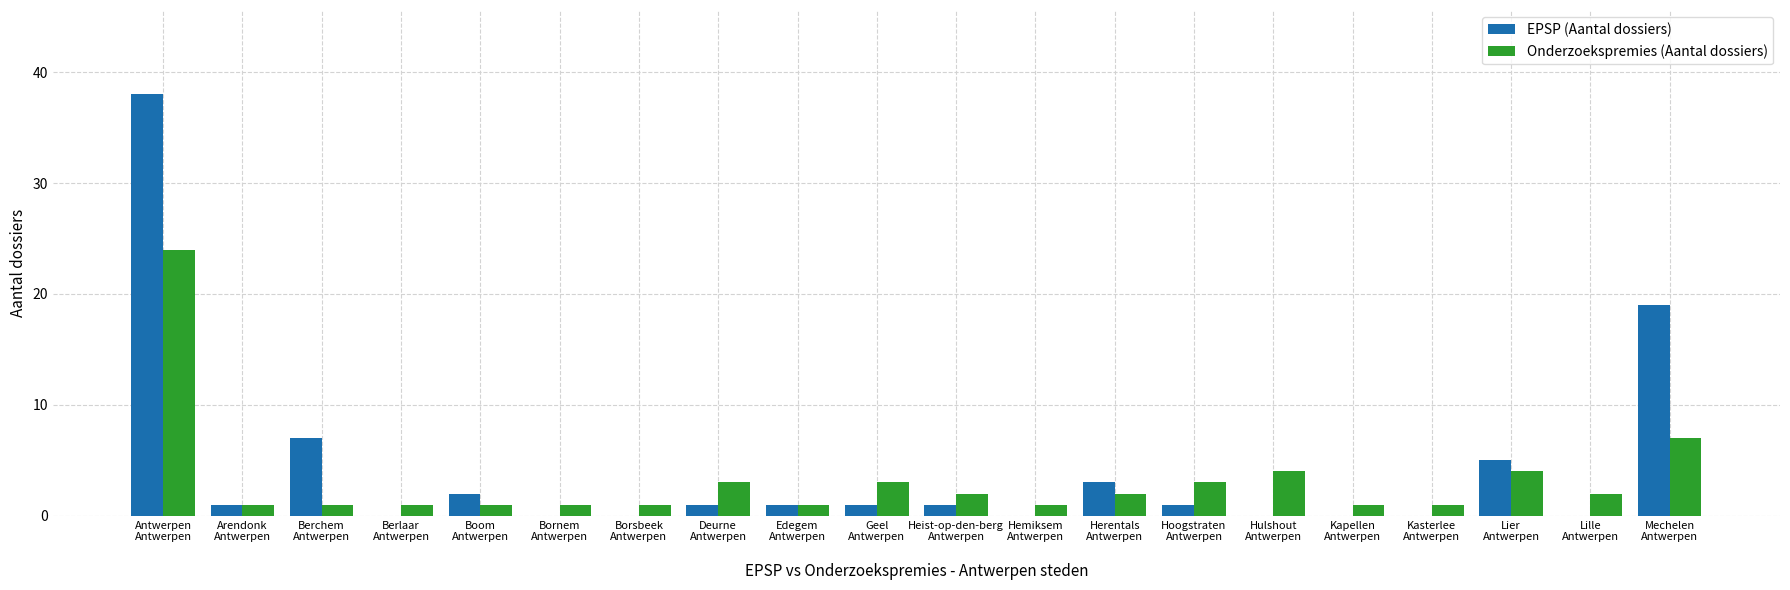

What is the maximum value shown in the chart?

38